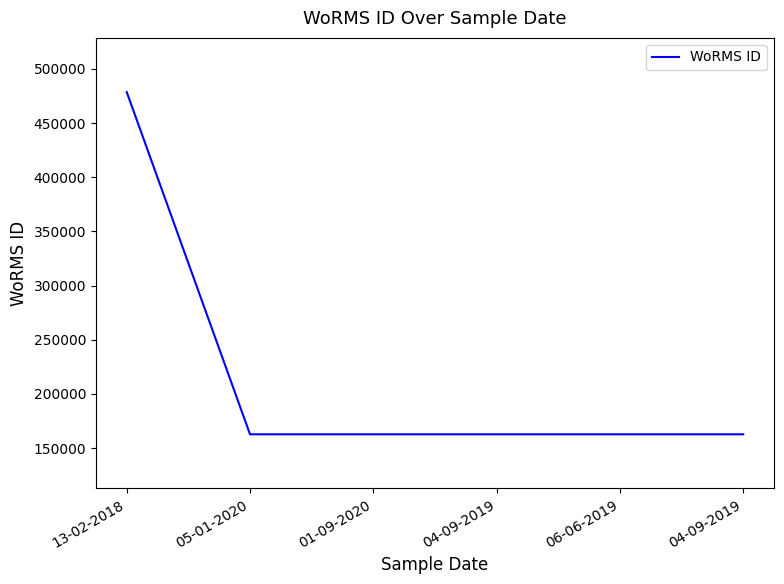

How many values exceed 162728?

1